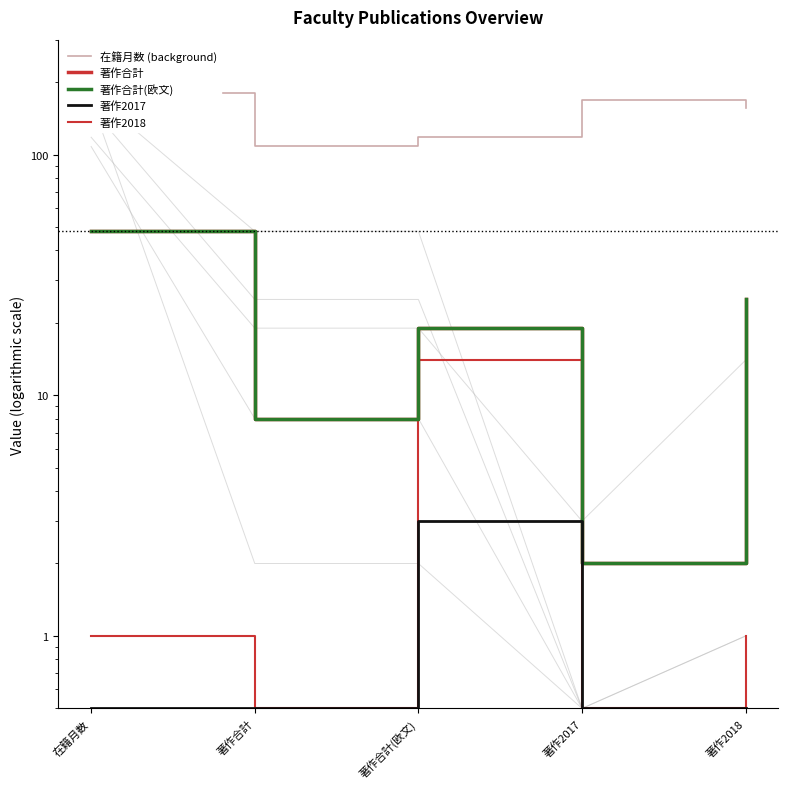

At which label is 著作合計 closest to 25?

著作2018